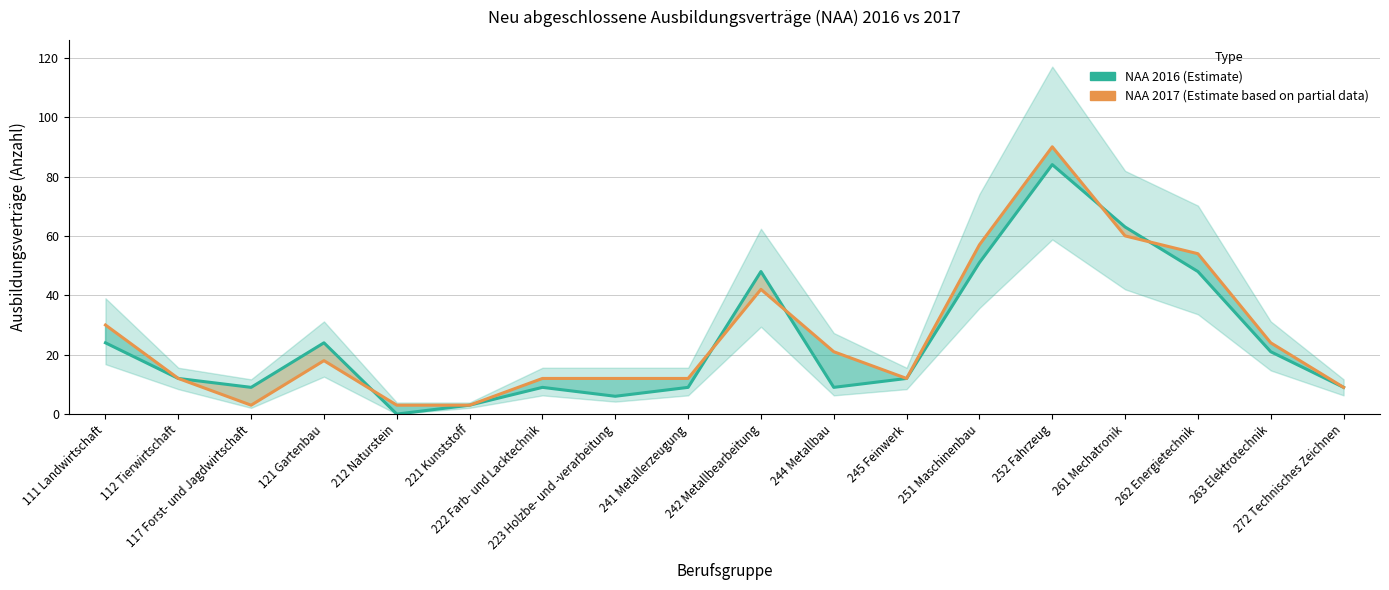

Is the value of NAA 2017 at 242 Metallbearbeitung greater than the value of NAA 2016 at 222 Farb- und Lacktechnik?

Yes